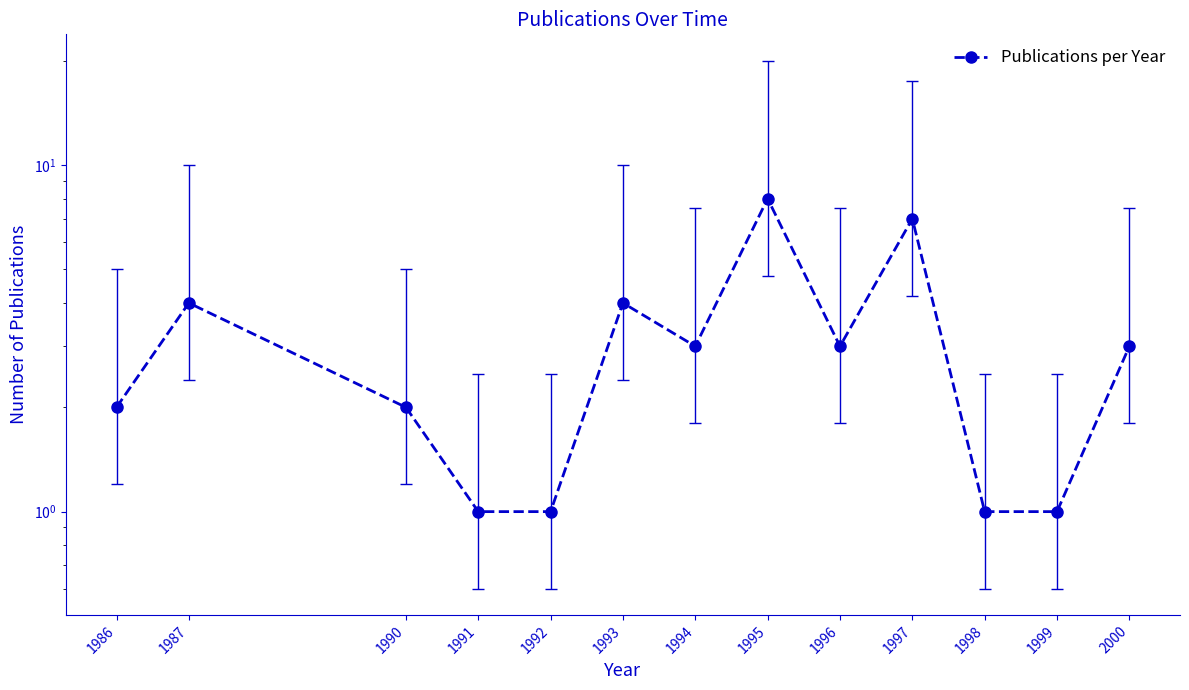

What is the value of the 4th point from the left?

1